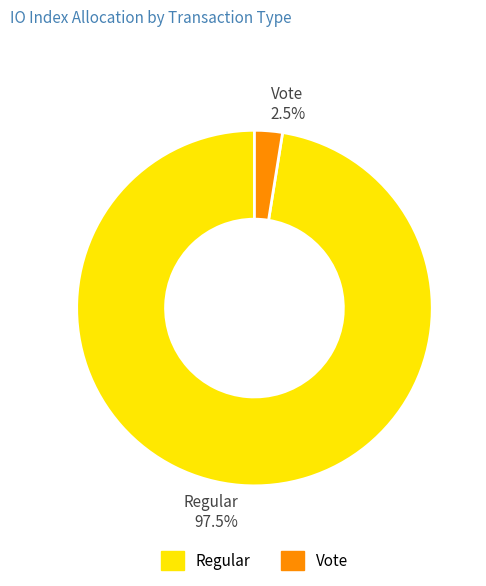

Is Vote the majority of the pie?

No